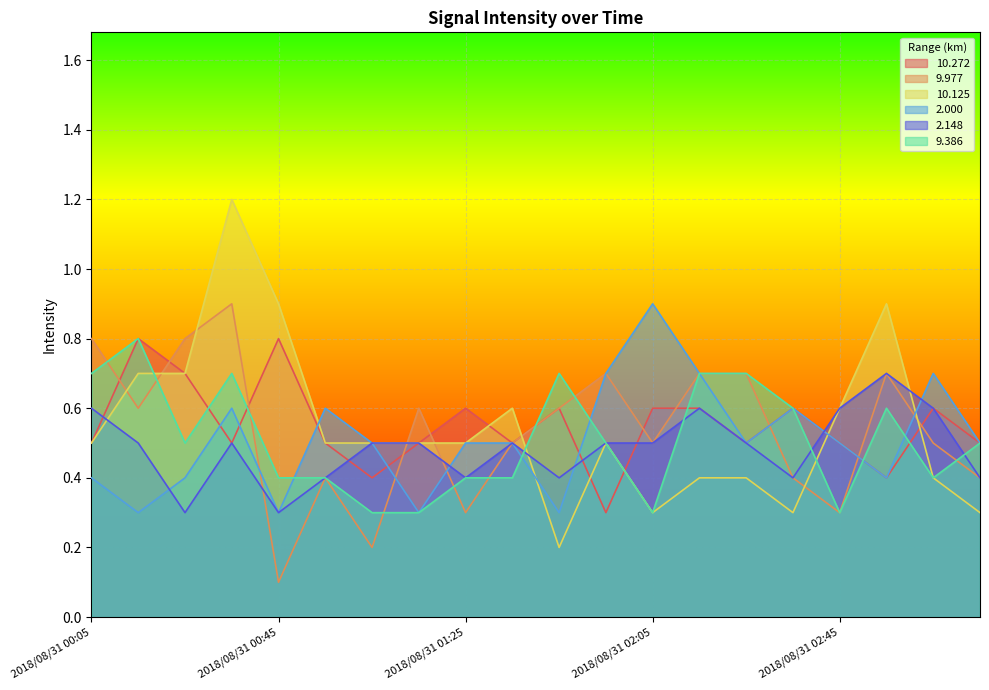

True or false: 10.272 has a value of 0.4 at 2018/08/31 02:35.

False